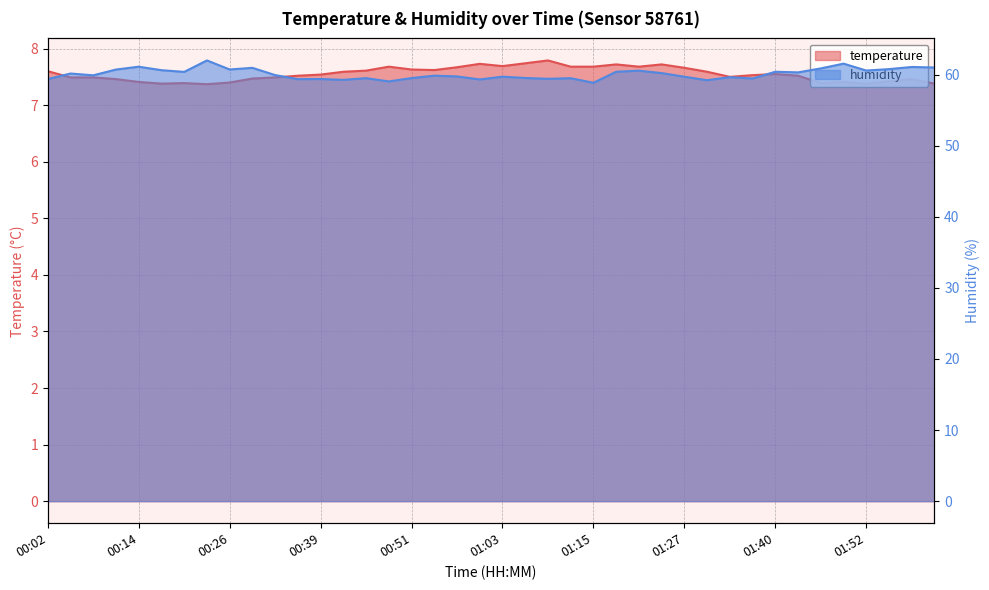

At 01:46, list the series in order from largest to smallest.

humidity, temperature